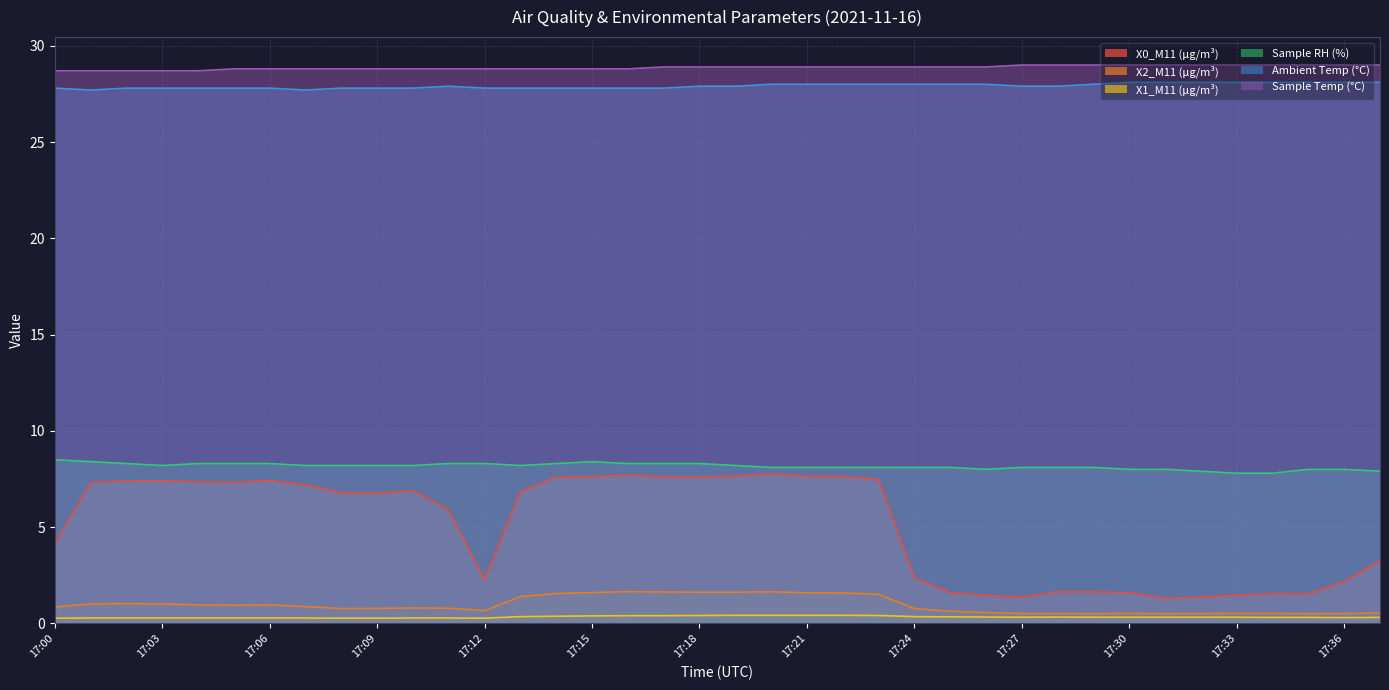

Does the chart have visible grid lines?

Yes